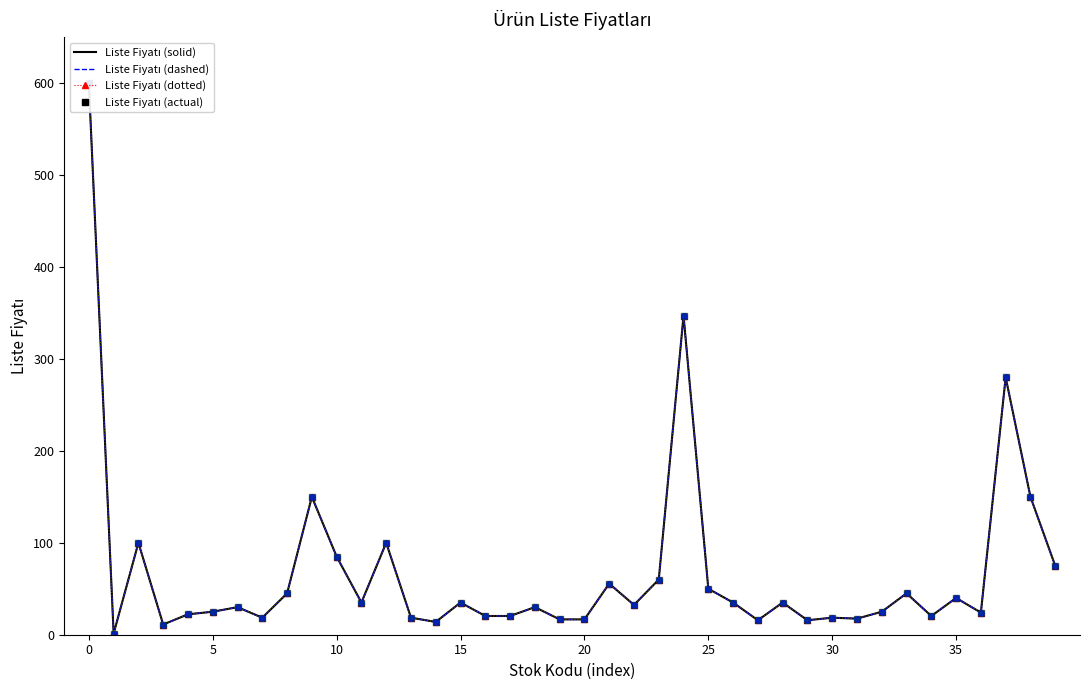

Is it true that Liste Fiyatı (solid) equals 35.0 at 15?

True